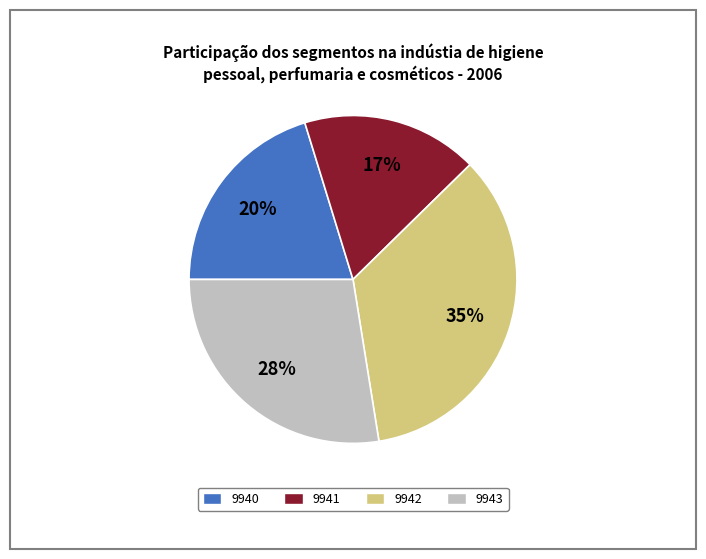

To the nearest percent, what portion does 9940 represent?

20%